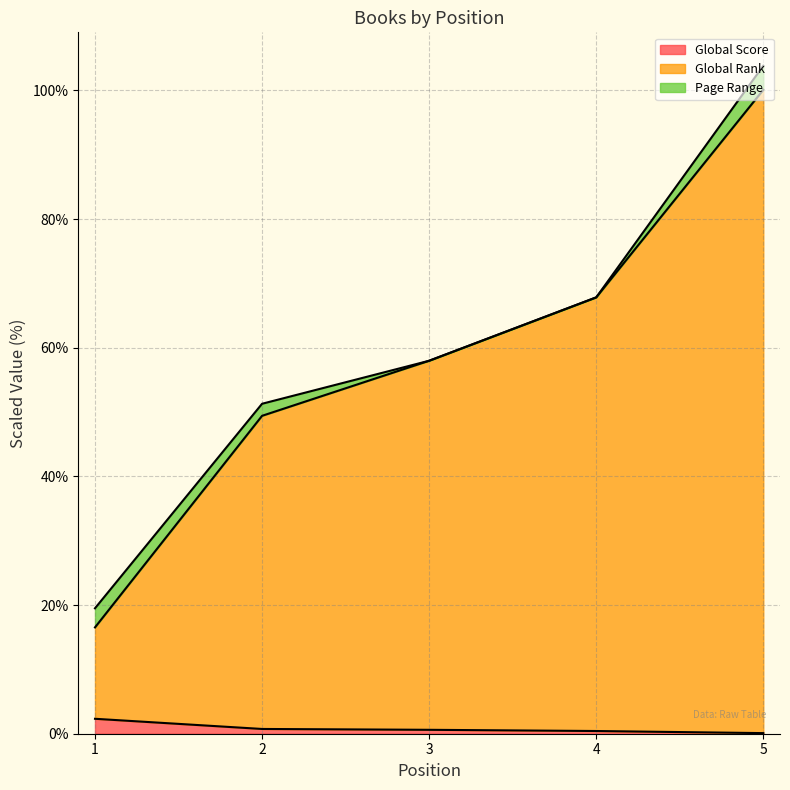

Which series changed the most between 4 and 5?

Global Rank